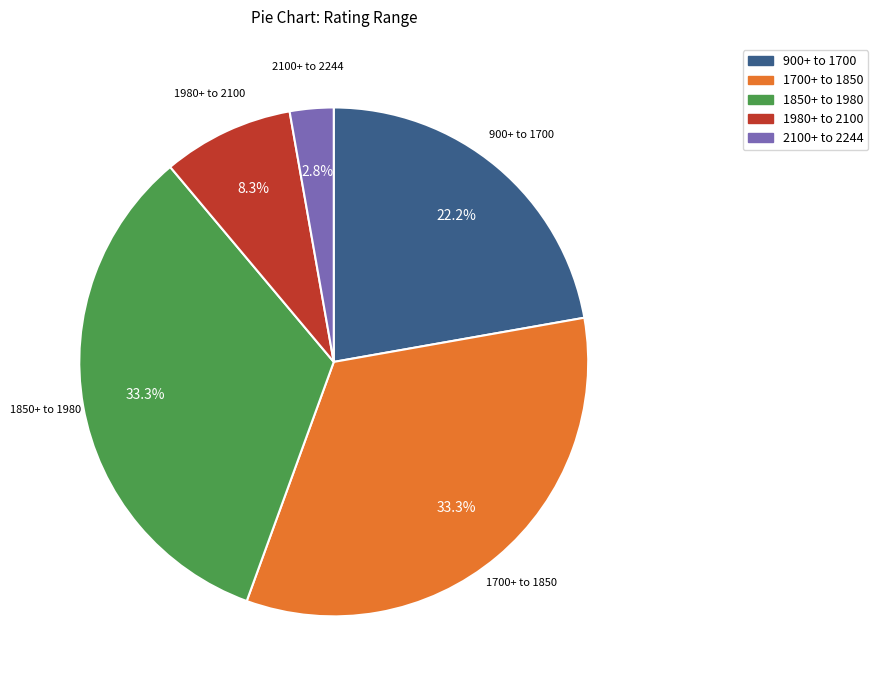

Does any single category account for the majority?

No